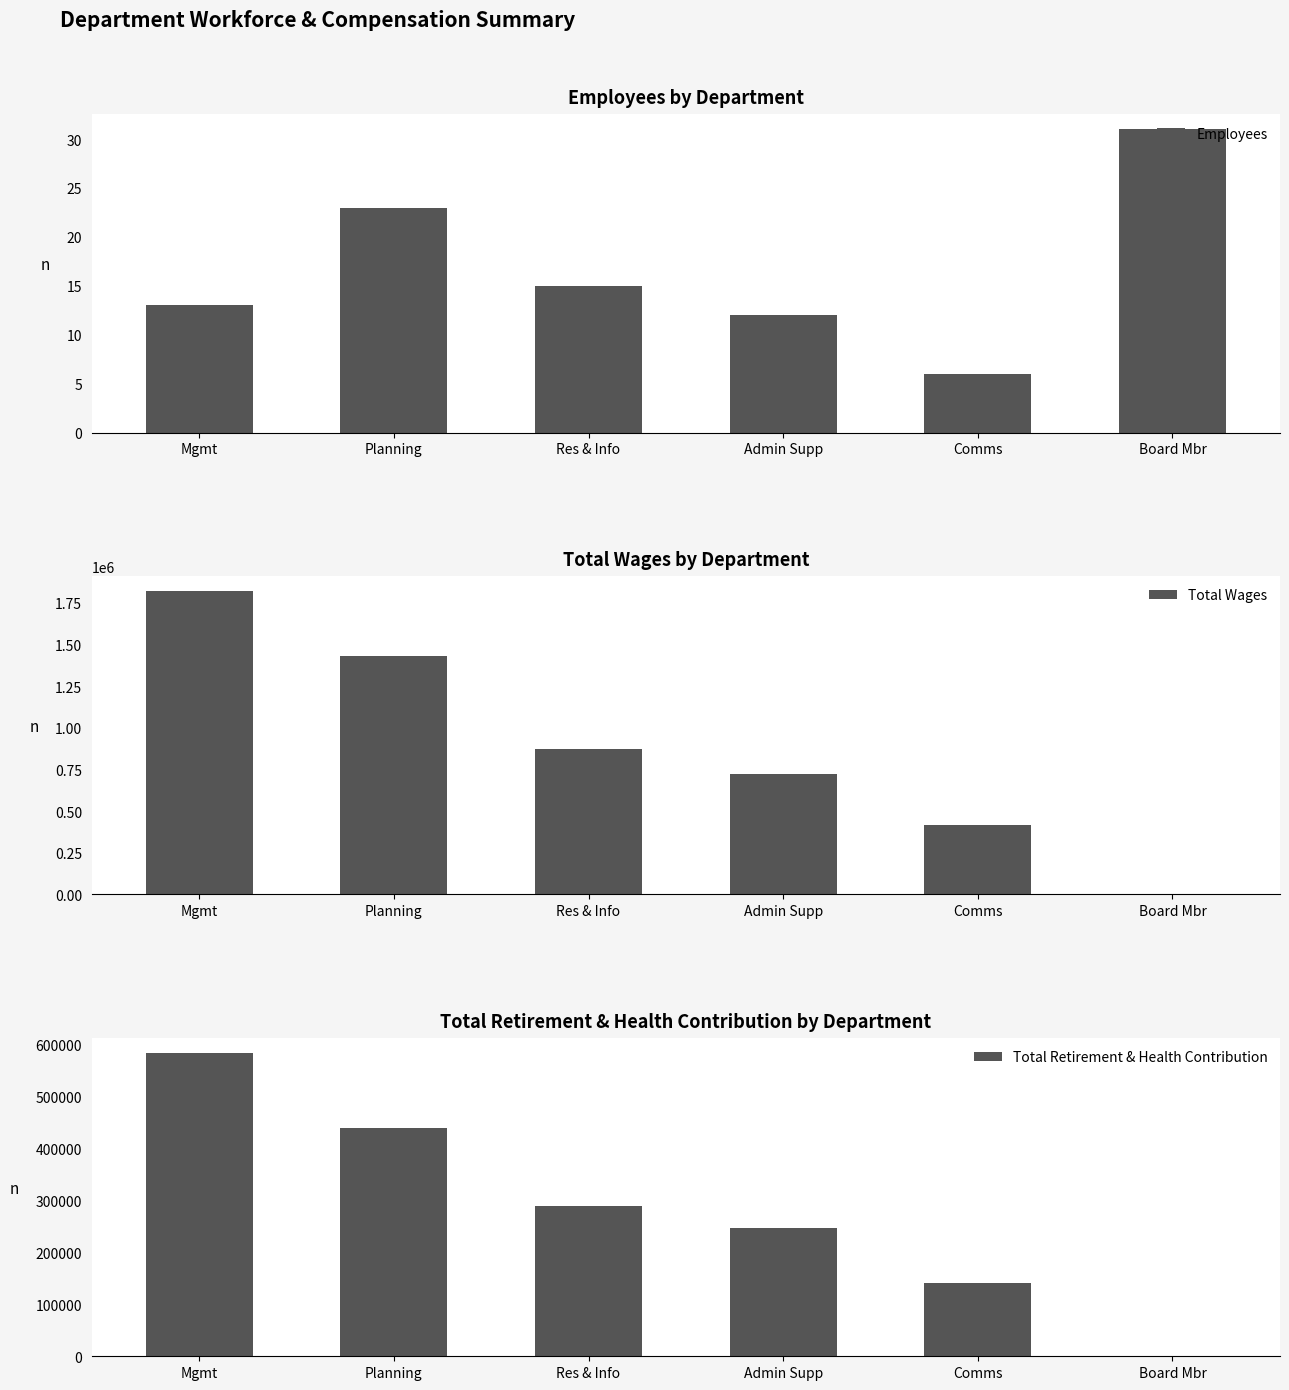

At which label does Total Wages reach its minimum?

Board Mbr